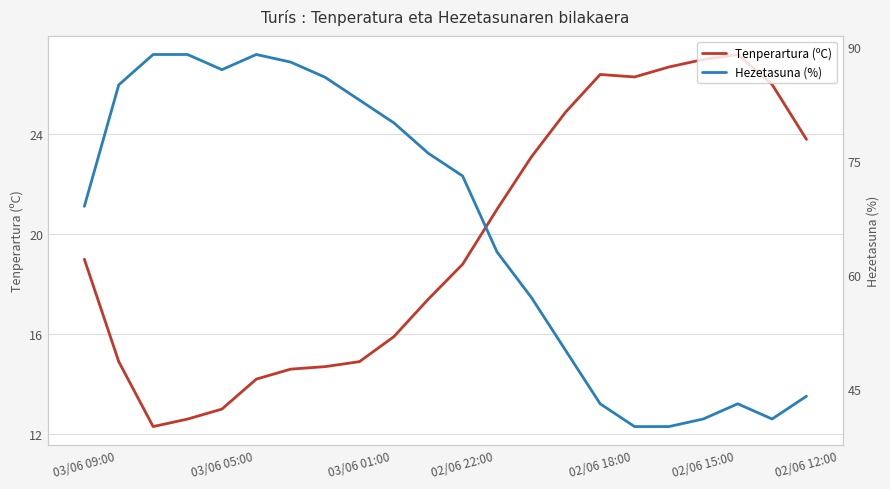

List the series in order of their peak value, lowest first.

Tenperartura (ºC), Hezetasuna (%)